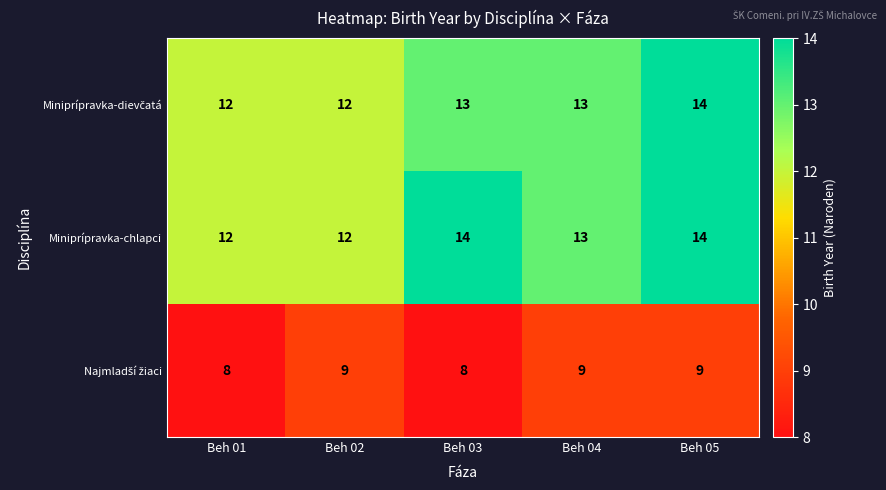

What is the sum of the Miniprípravka-chlapci values at Beh 01 and Beh 05?

26